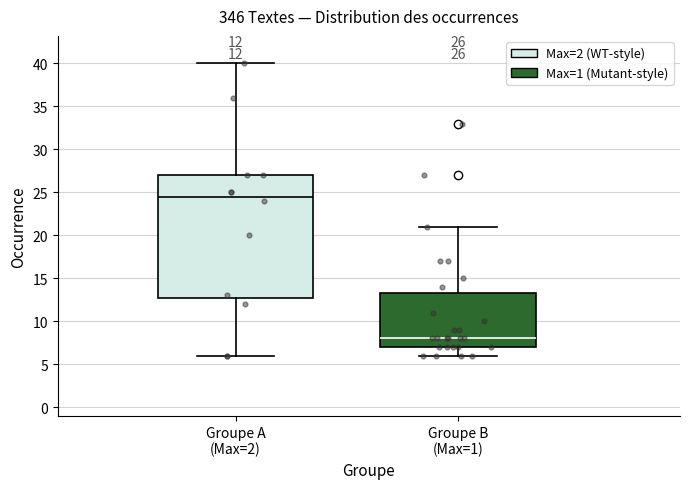

Which box has the highest median line?

Groupe A (Max=2)